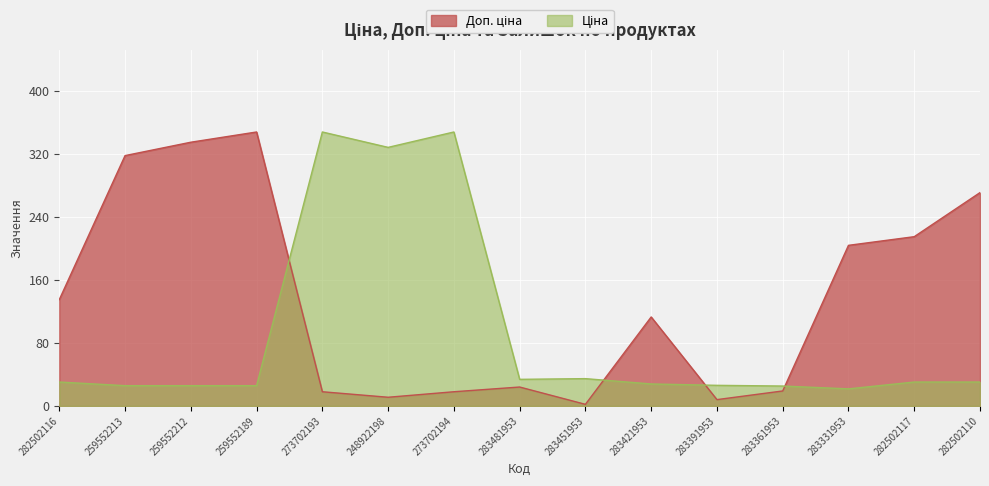

What is the minimum value for Залишок?

2.0